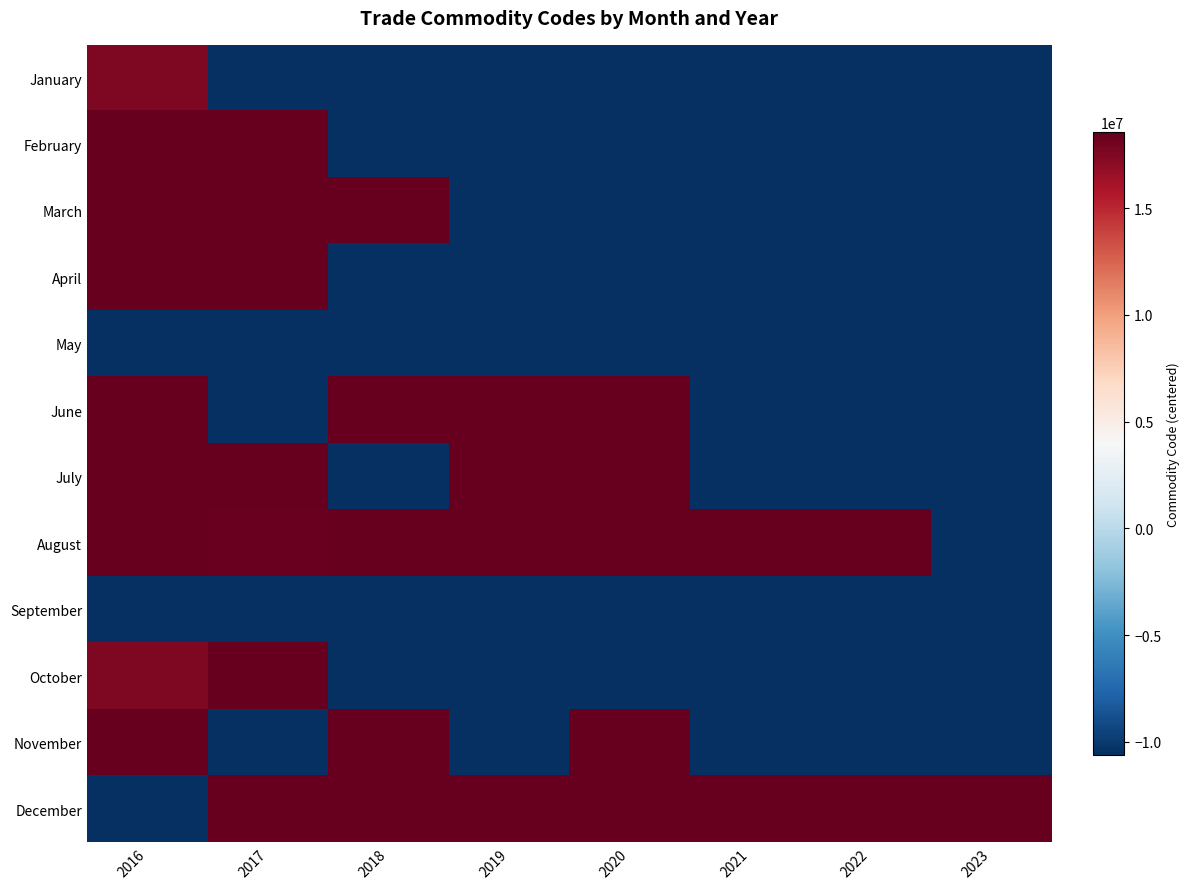

Reading left to right, extract all data points from this chart.

January: 2016=17601201.4	2017=-10609769.6	2018=-10609769.6	2019=-10609769.6	2020=-10609769.6	2021=-10609769.6	2022=-10609769.6	2023=-10609769.6
February: 2016=18551301.4	2017=18551301.4	2018=-10609769.6	2019=-10609769.6	2020=-10609769.6	2021=-10609769.6	2022=-10609769.6	2023=-10609769.6
March: 2016=18551401.4	2017=18551401.4	2018=18551401.4	2019=-10609769.6	2020=-10609769.6	2021=-10609769.6	2022=-10609769.6	2023=-10609769.6
April: 2016=18551301.4	2017=18551401.4	2018=-10609769.6	2019=-10609769.6	2020=-10609769.6	2021=-10609769.6	2022=-10609769.6	2023=-10609769.6
May: 2016=-10609769.6	2017=-10609769.6	2018=-10609769.6	2019=-10609769.6	2020=-10609769.6	2021=-10609769.6	2022=-10609769.6	2023=-10609769.6
June: 2016=18551401.4	2017=-10609769.6	2018=18551401.4	2019=18551301.4	2020=18551401.4	2021=-10609769.6	2022=-10609769.6	2023=-10609769.6
July: 2016=18551301.4	2017=18551401.4	2018=-10609769.6	2019=18551301.4	2020=18551301.4	2021=-10609769.6	2022=-10609769.6	2023=-10609769.6
August: 2016=18551401.4	2017=18401201.4	2018=18551301.4	2019=18551401.4	2020=18551301.4	2021=18551401.4	2022=18551301.4	2023=-10609769.6
September: 2016=-10609769.6	2017=-10609769.6	2018=-10609769.6	2019=-10609769.6	2020=-10609769.6	2021=-10609769.6	2022=-10609769.6	2023=-10609769.6
October: 2016=17601201.4	2017=18551401.4	2018=-10609769.6	2019=-10609769.6	2020=-10609769.6	2021=-10609769.6	2022=-10609769.6	2023=-10609769.6
November: 2016=18551401.4	2017=-10609769.6	2018=18551401.4	2019=-10609769.6	2020=18551401.4	2021=-10609769.6	2022=-10609769.6	2023=-10609769.6
December: 2016=-10609769.6	2017=18500201.4	2018=18551301.4	2019=18551401.4	2020=18551301.4	2021=18551401.4	2022=18551301.4	2023=18551401.4